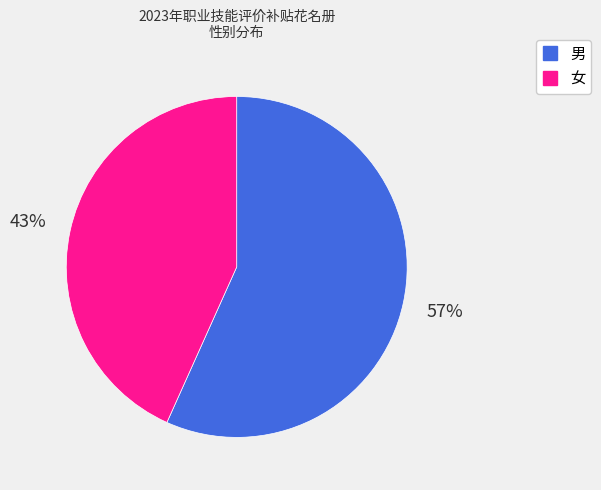

The 男 slice represents 51% of the pie. True or false?

False